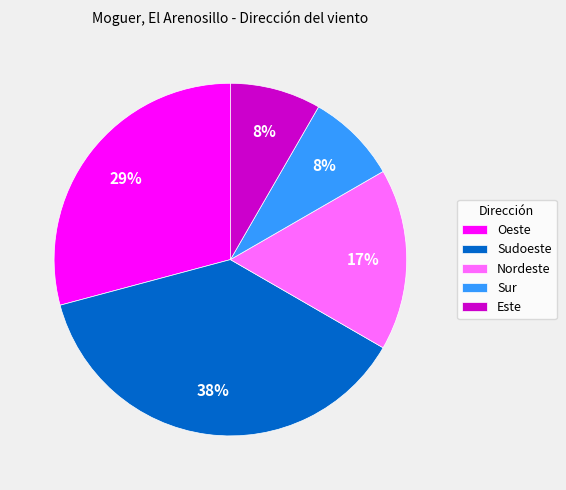

To the nearest percent, what percentage of the pie is Oeste?

29%